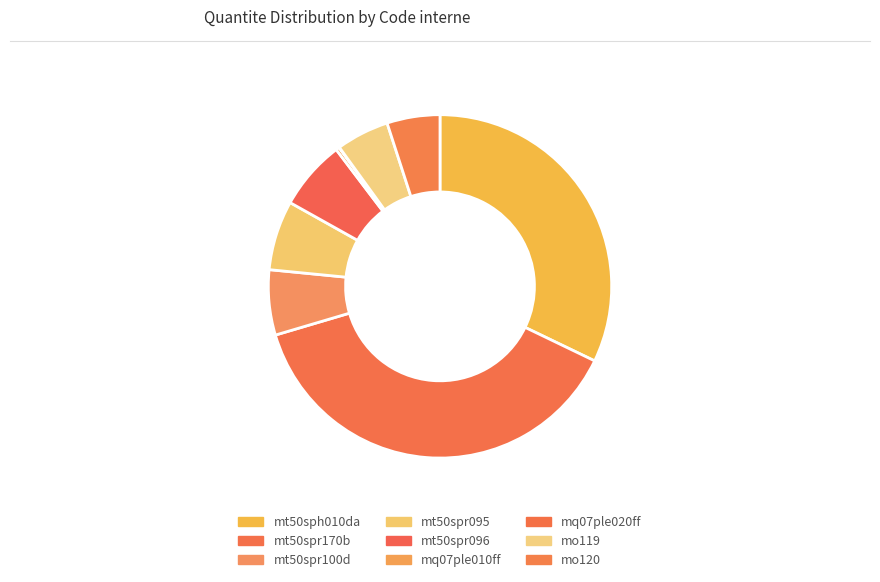

Which slice is the largest?

mt50spr170b